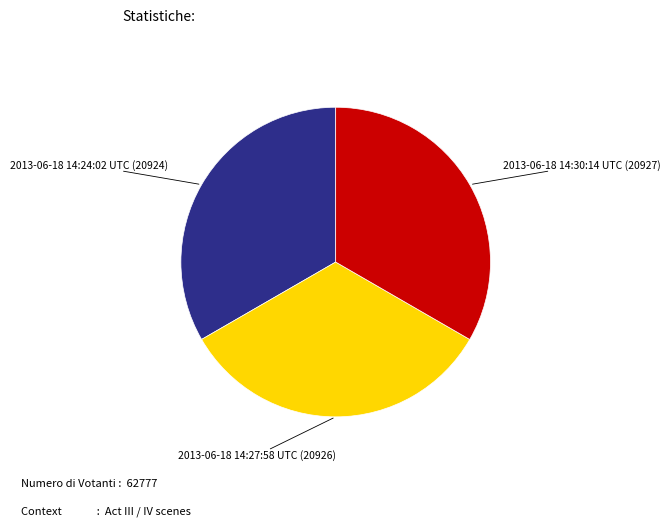

Does any single category account for the majority?

No